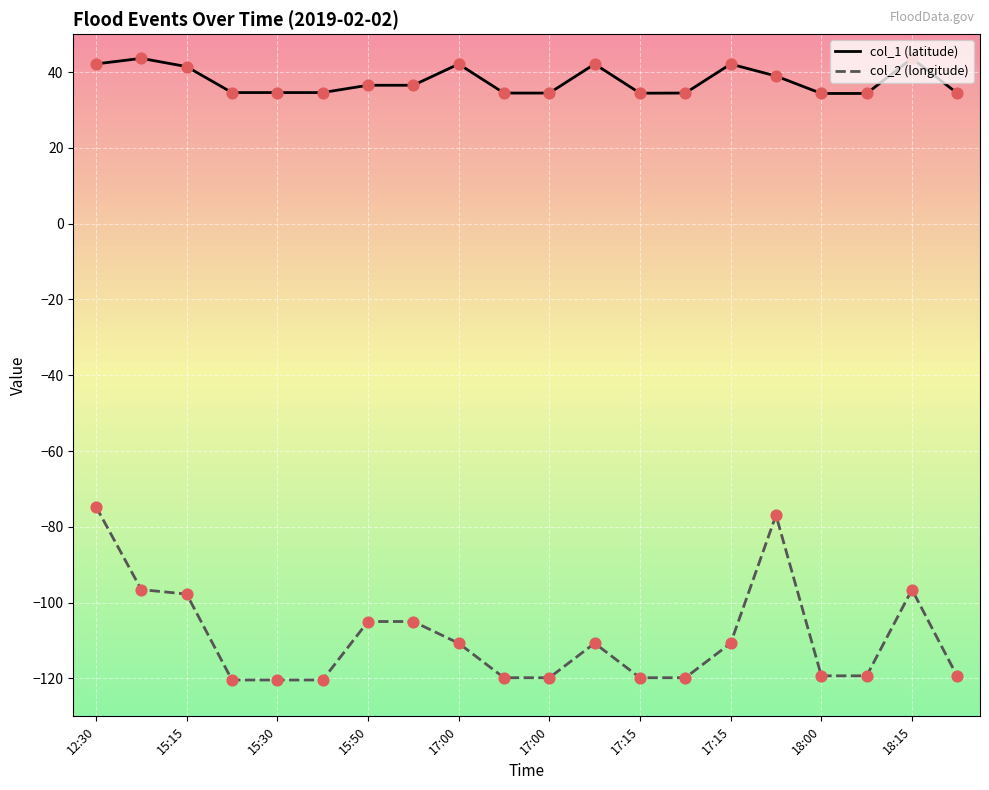

Which series has the largest total across all categories?

col_1 (latitude)